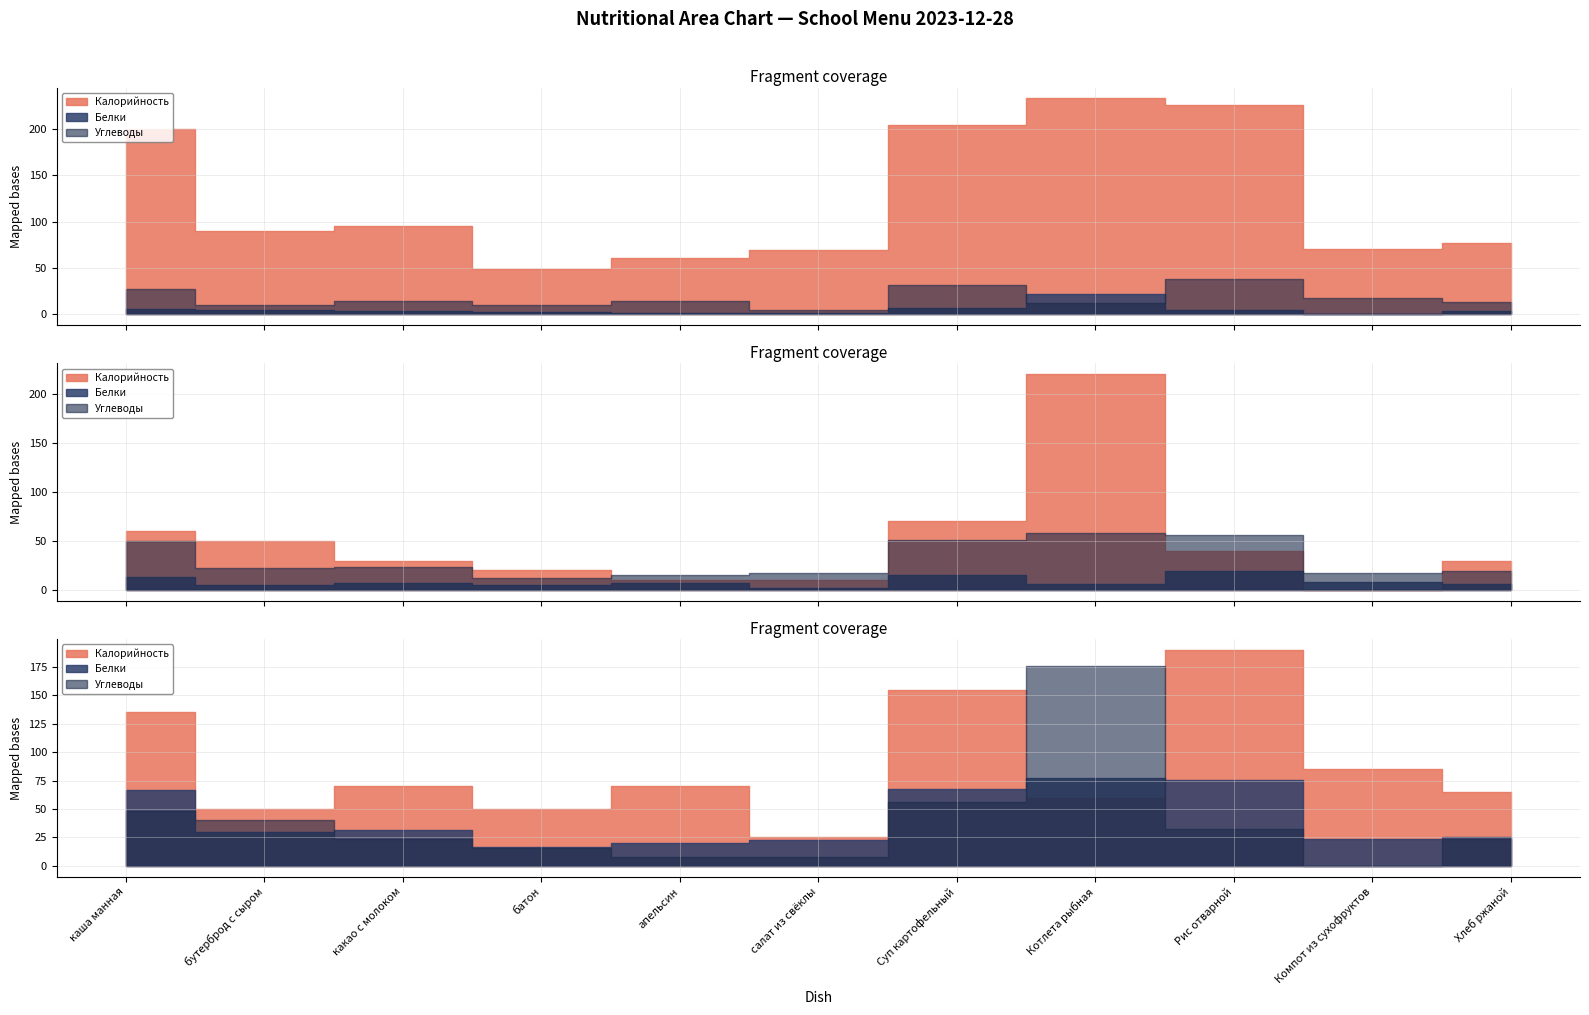

What is the difference between the maximum and minimum values in the Белки series?

22